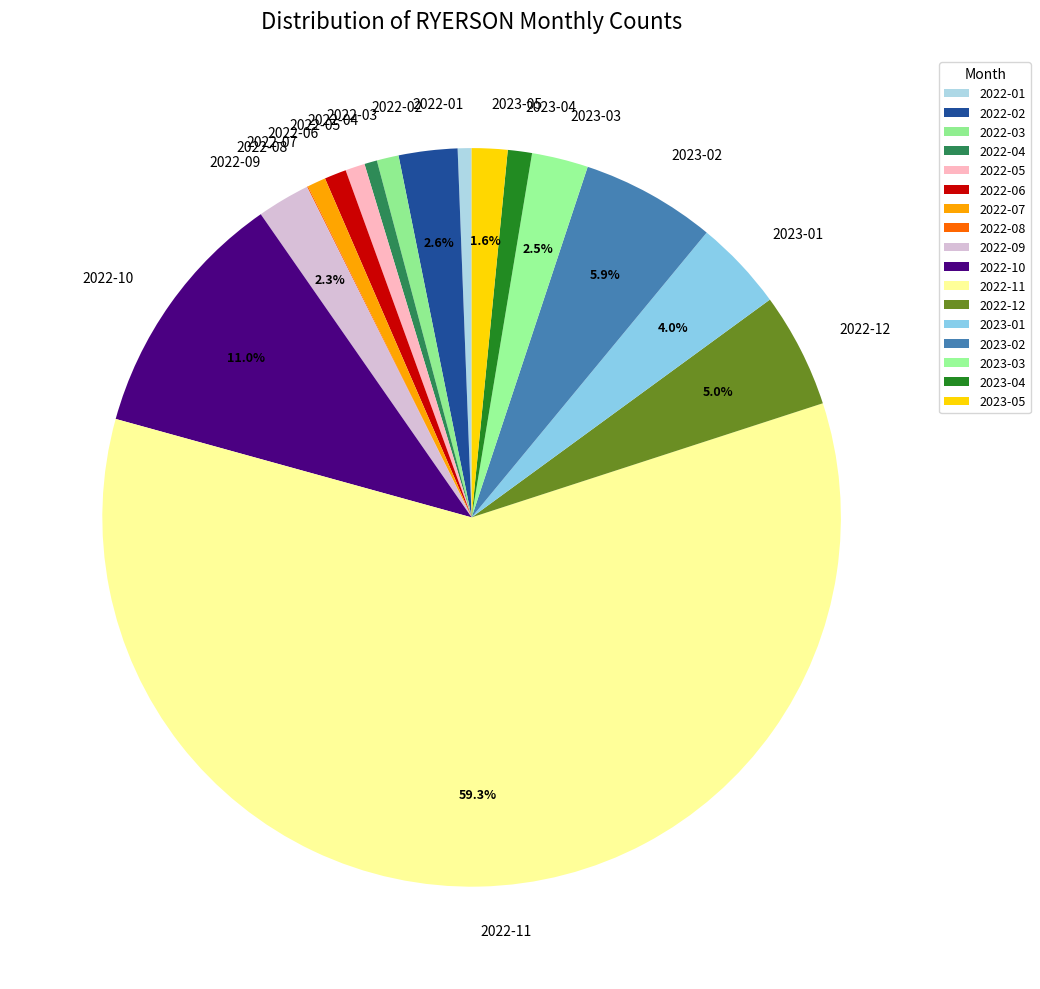

To the nearest percent, what is the average slice percentage?

6%